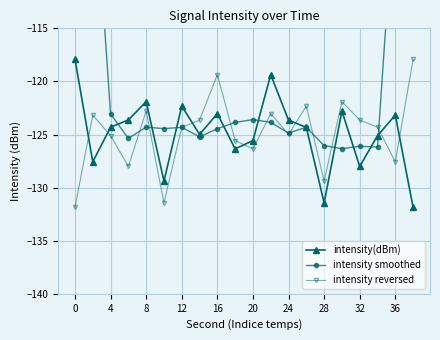

True or false: intensity(dBm) has a value of -209.2 at 36.

False